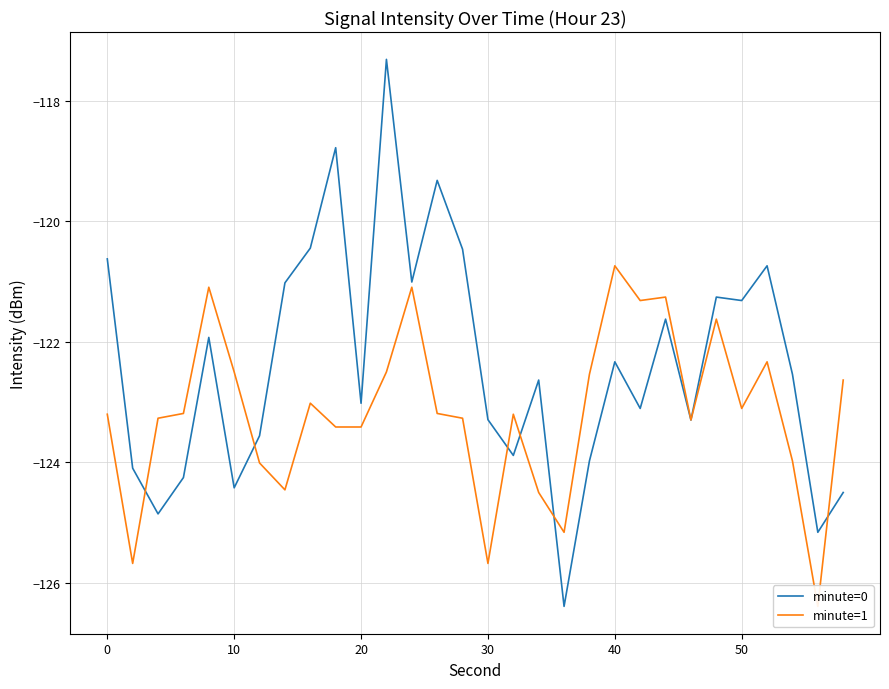

Reading right to left, transcribe all the data shown in this chart.

minute=0: -124.5	-125.2	-122.5	-120.7	-121.3	-121.3	-123.3	-121.6	-123.1	-122.3	-124.0	-126.4	-122.6	-123.9	-123.3	-120.5	-119.3	-121.0	-117.3	-123.0	-118.8	-120.4	-121.0	-123.6	-124.4	-121.9	-124.3	-124.9	-124.1	-120.6
minute=1: -122.6	-126.4	-124.0	-122.3	-123.1	-121.6	-123.3	-121.3	-121.3	-120.7	-122.5	-125.2	-124.5	-123.2	-125.7	-123.3	-123.2	-121.1	-122.5	-123.4	-123.4	-123.0	-124.5	-124.0	-122.5	-121.1	-123.2	-123.3	-125.7	-123.2